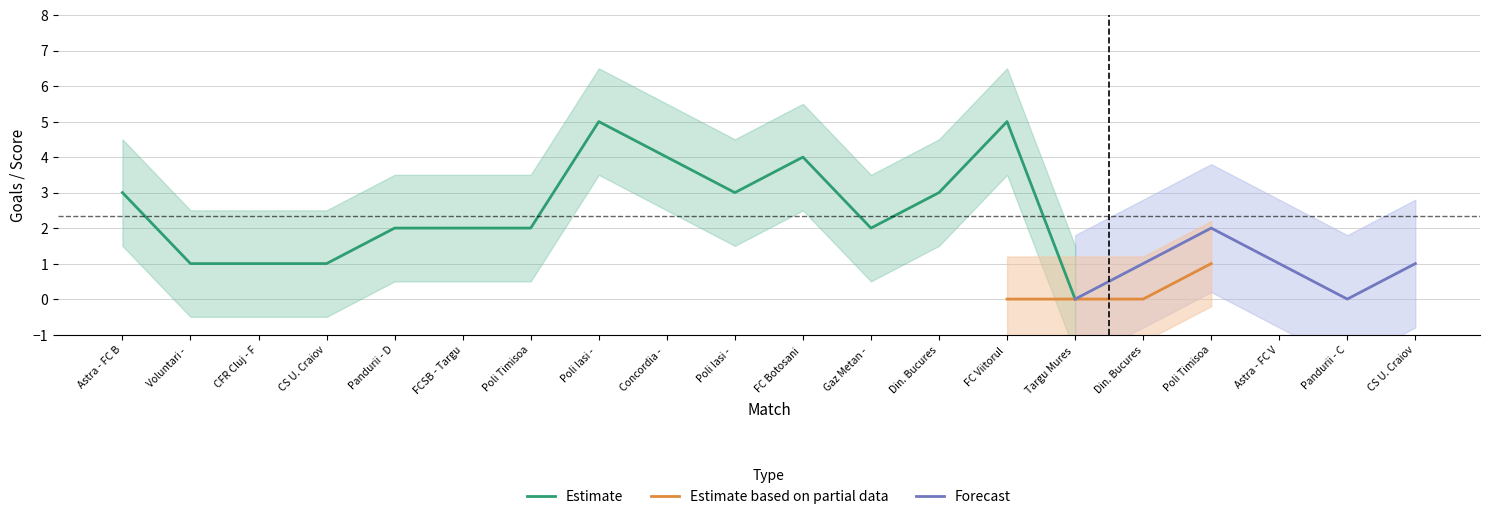

True or false: Estimate and Estimate based on partial data intersect in this chart.

False